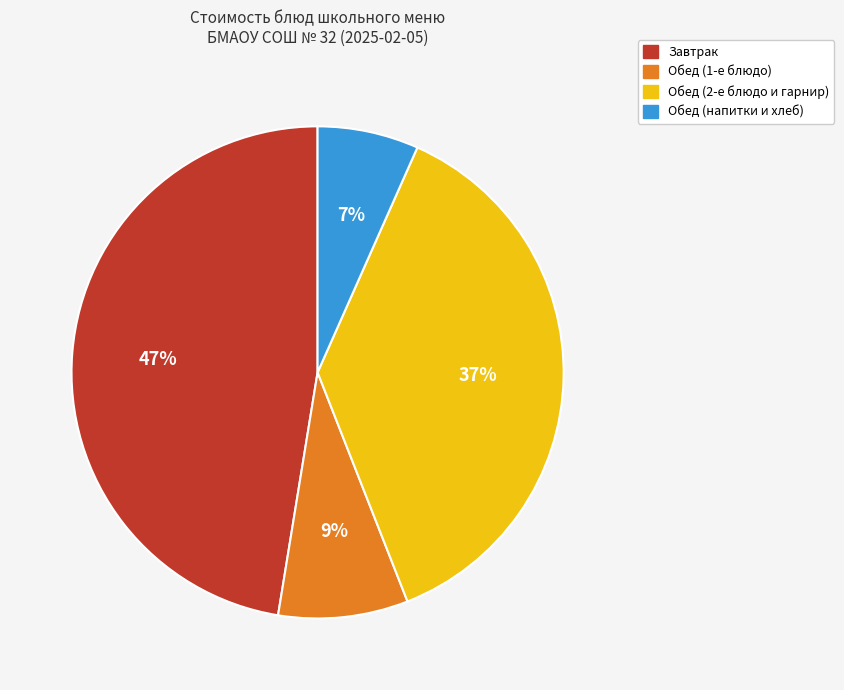

Does any single category account for the majority?

No